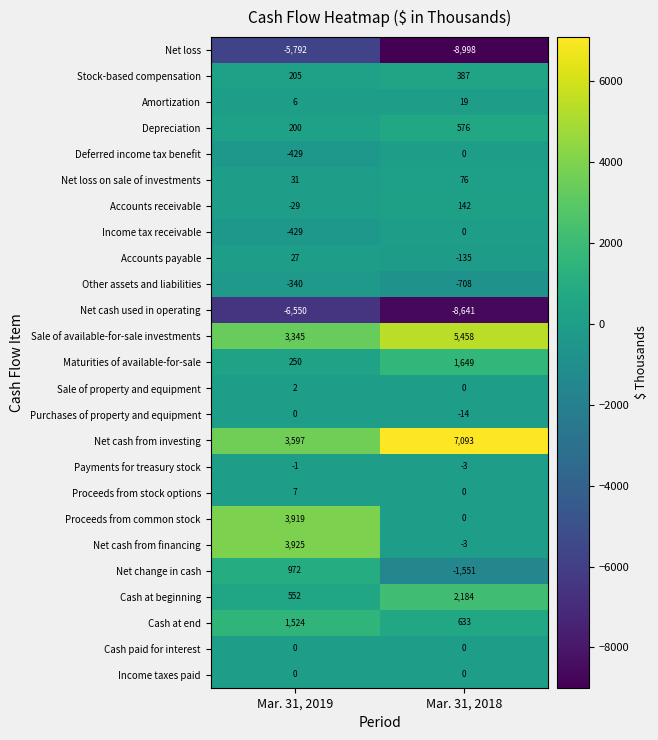

Which category has the lowest value across all series?

Mar. 31, 2018